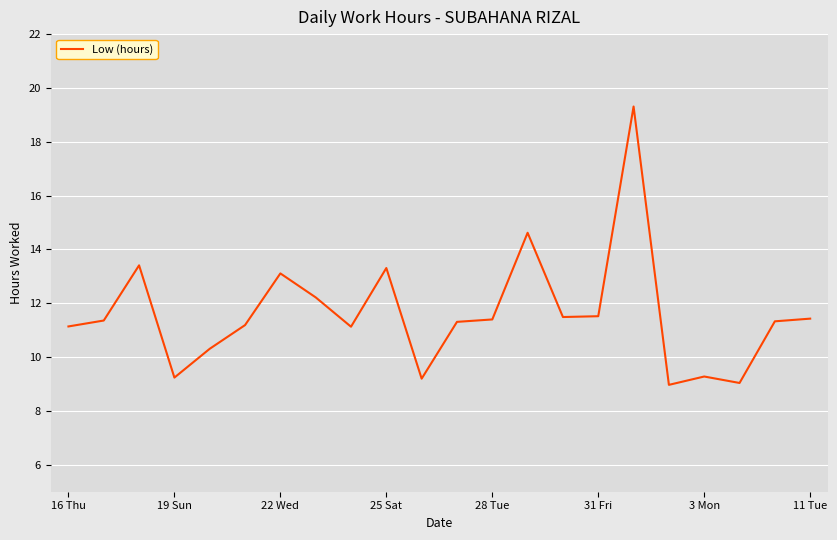

What is the smallest value displayed?

9.0